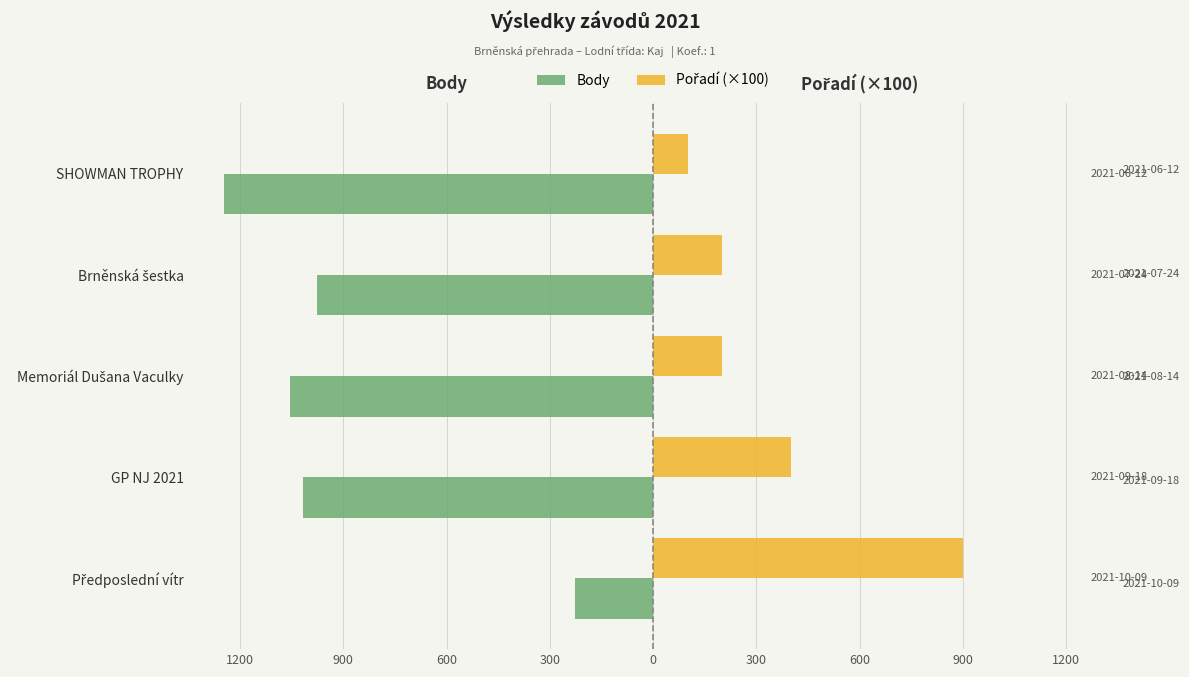

How many bars are there in total?

10